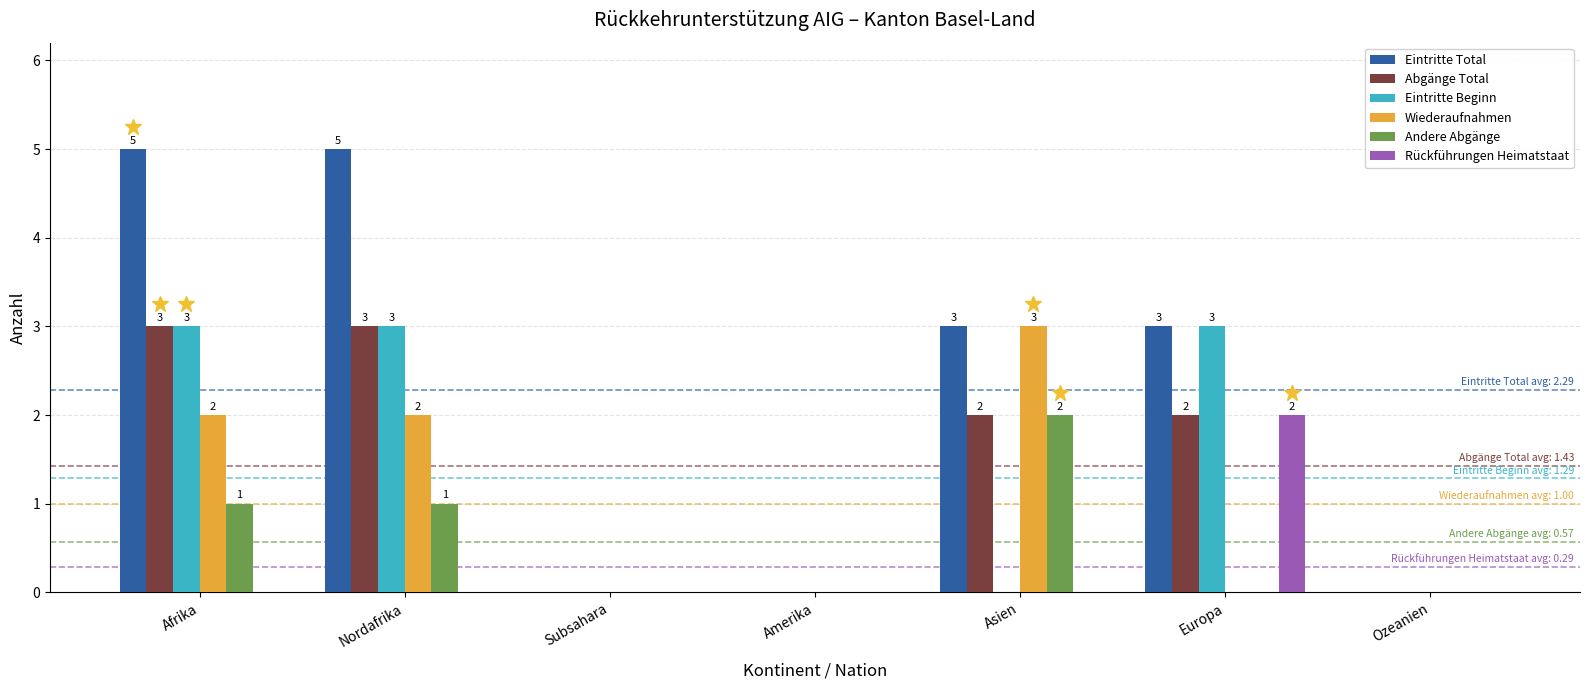

What is the maximum value shown in the chart?

5